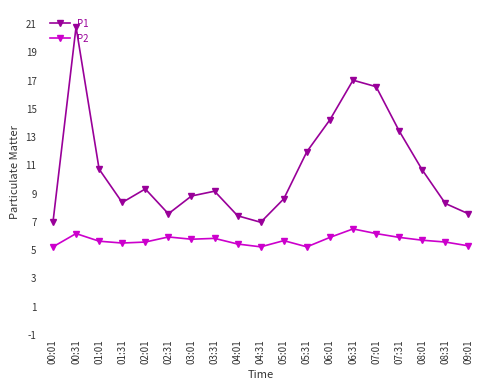

What is the value of the P1 point at the 17th from the left?

10.7